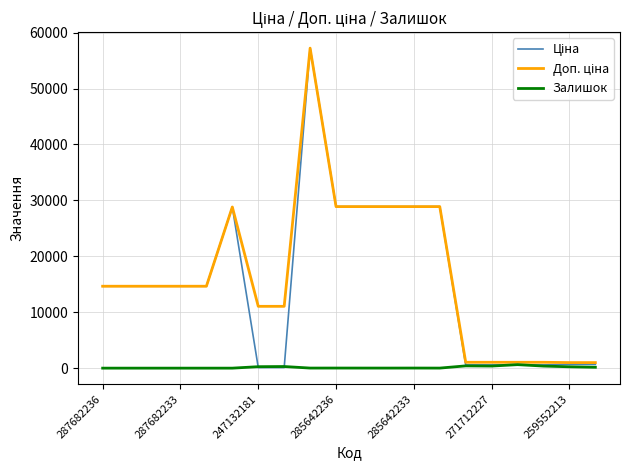

What is the maximum value shown in the chart?

57235.5